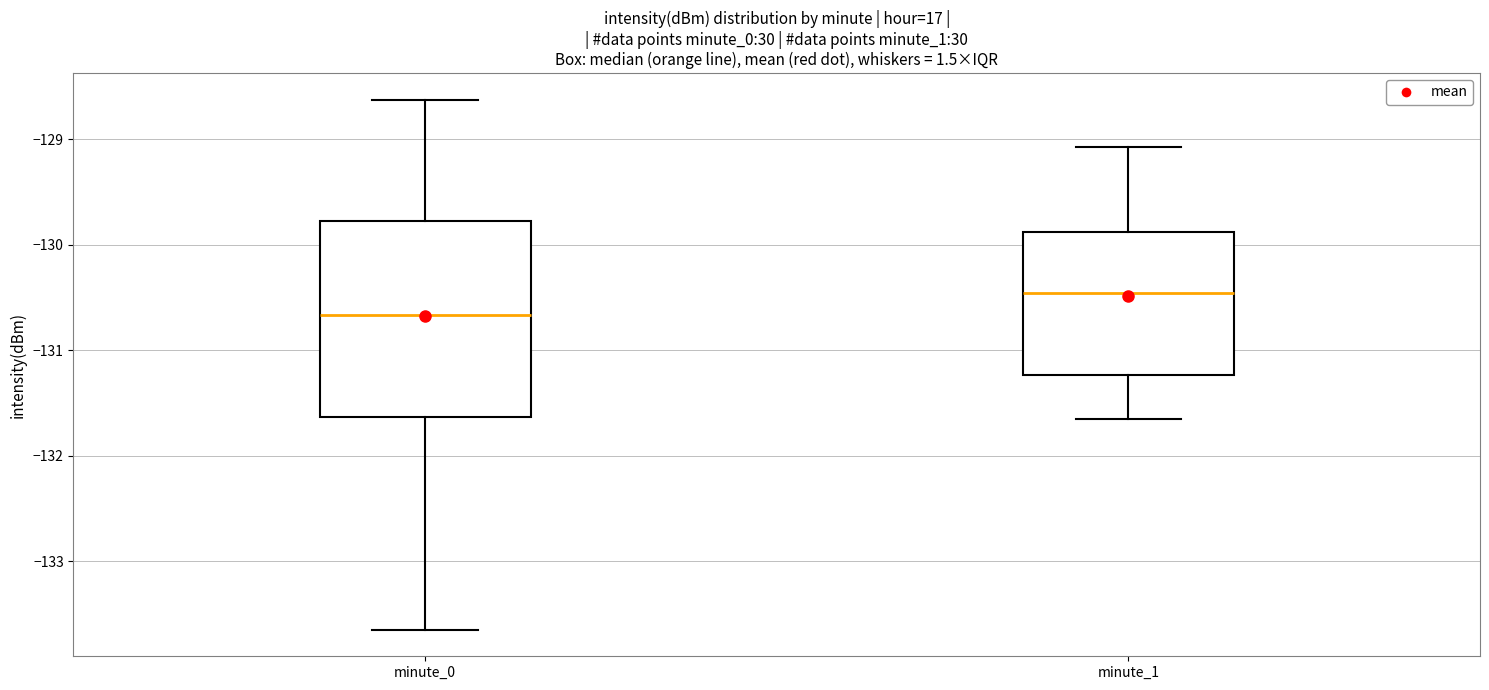

Comparing the boxes themselves (not the whiskers), which one is the tallest?

minute_0